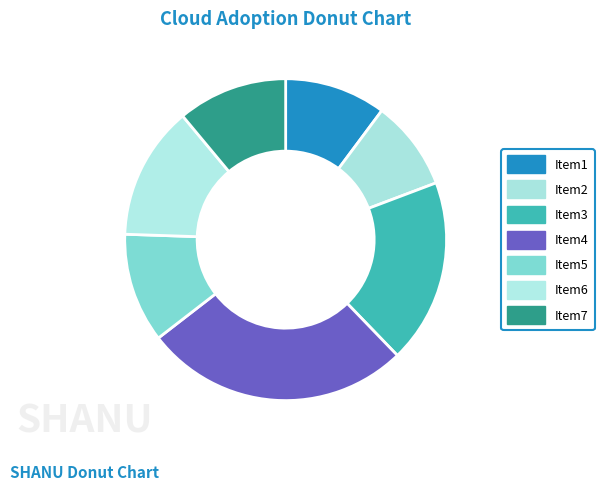

Count the number of slices in the pie.

7